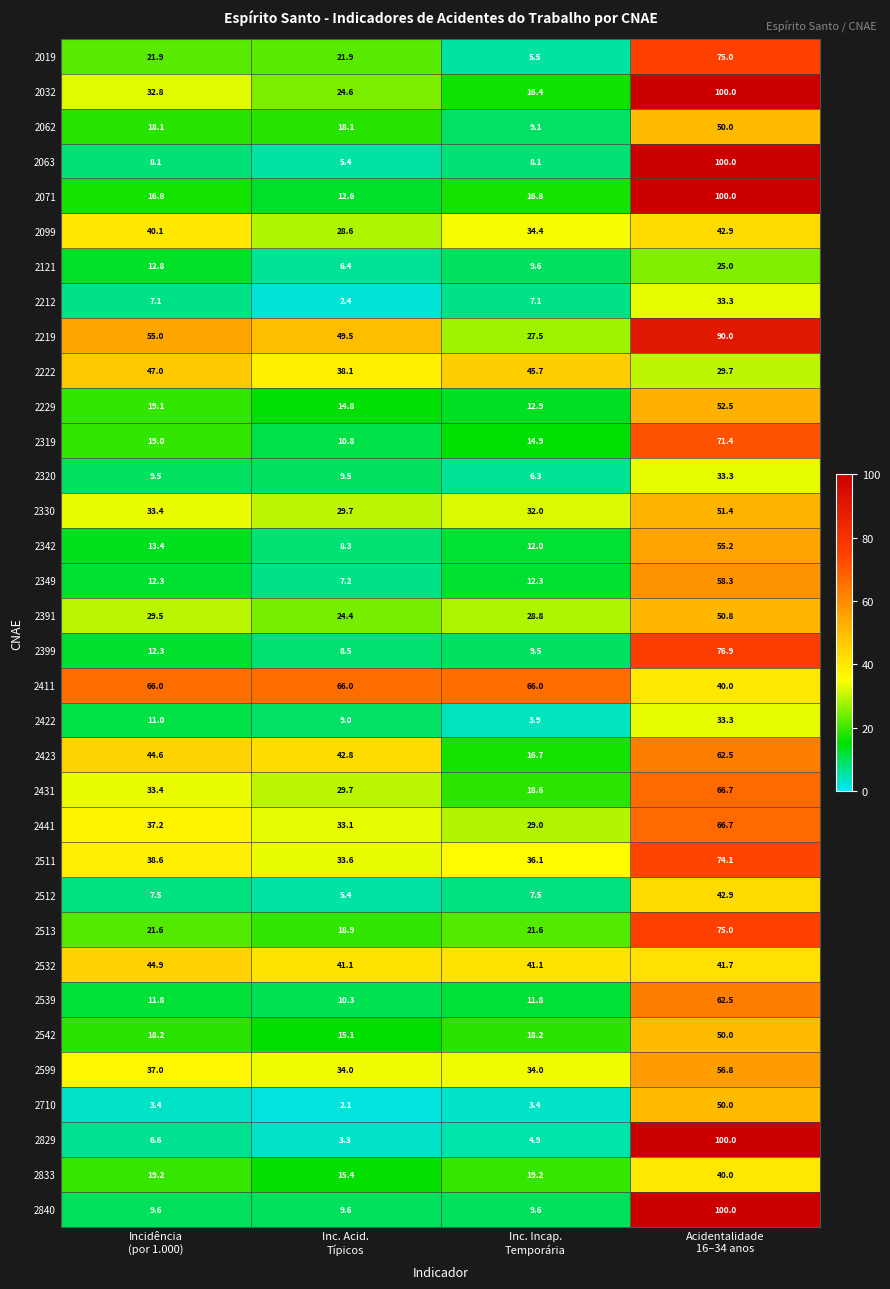

What is the difference between the maximum and minimum values in the 2431 series?

48.1